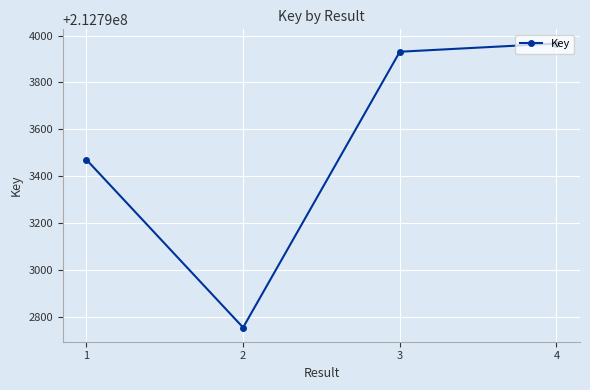

True or false: the data shows 212793931 at 3.

True